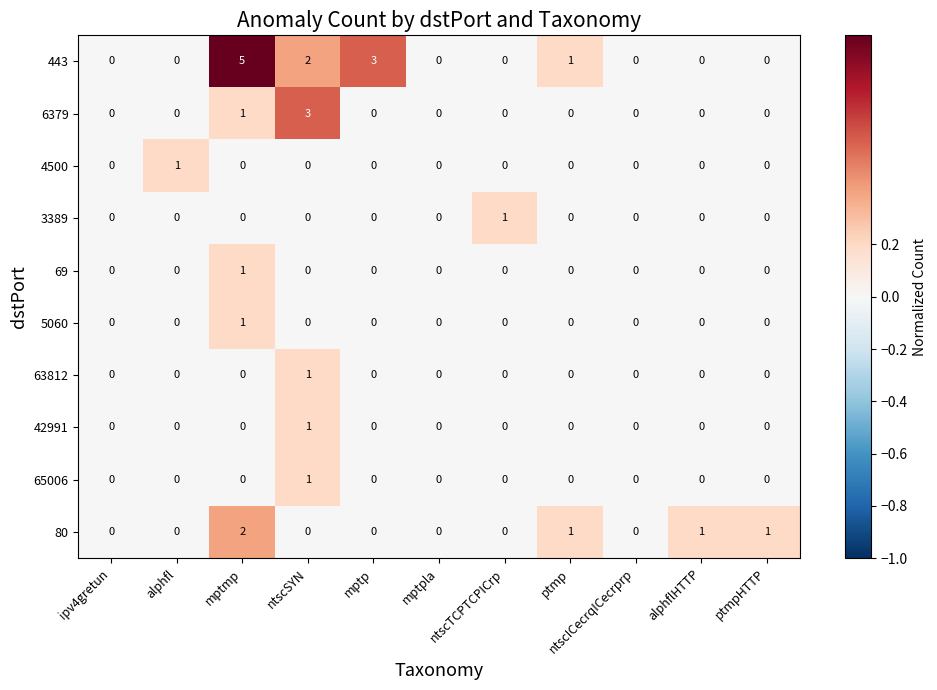

How many values in the 5060 series exceed 0?

1